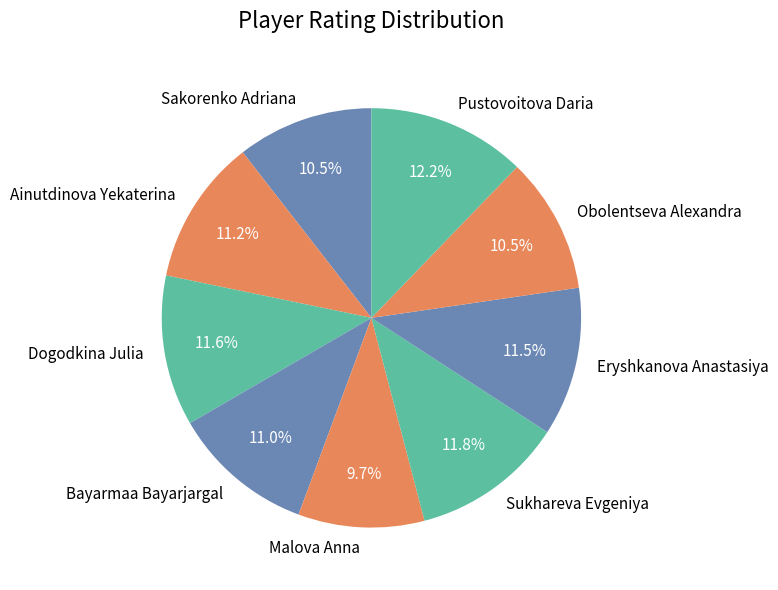

Between Bayarmaa Bayarjargal and Malova Anna, which is larger?

Bayarmaa Bayarjargal